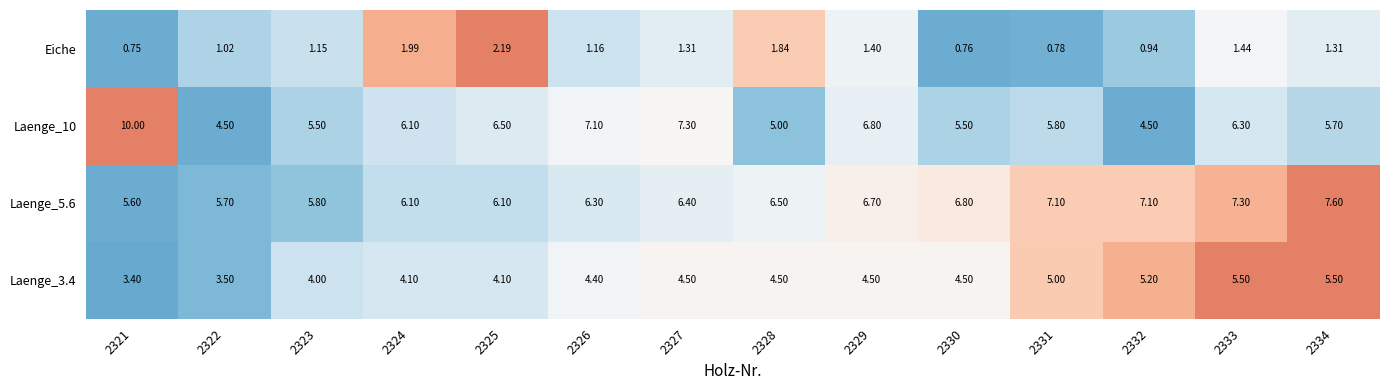

Count the number of data series in this chart.

4